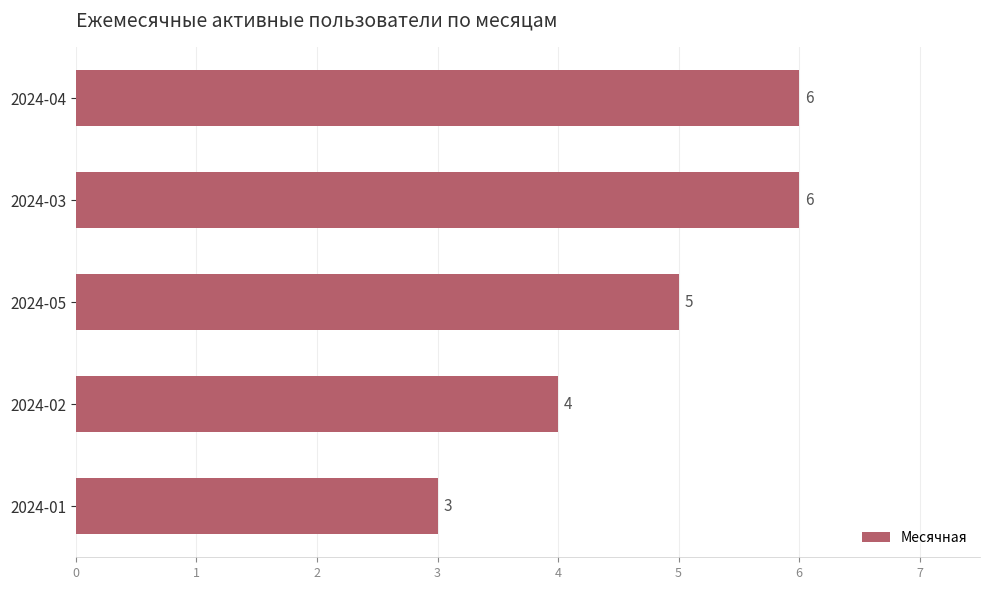

Count the values in the range 4 to 6.

4